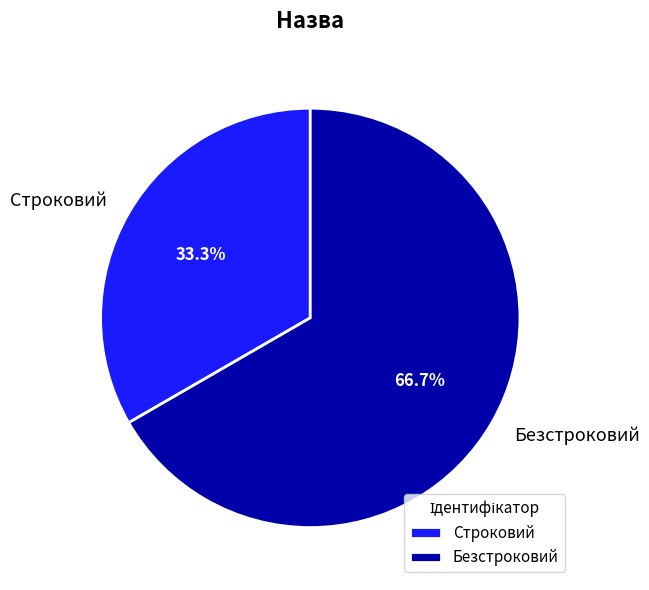

Does Безстроковий account for over 50% of the chart?

Yes